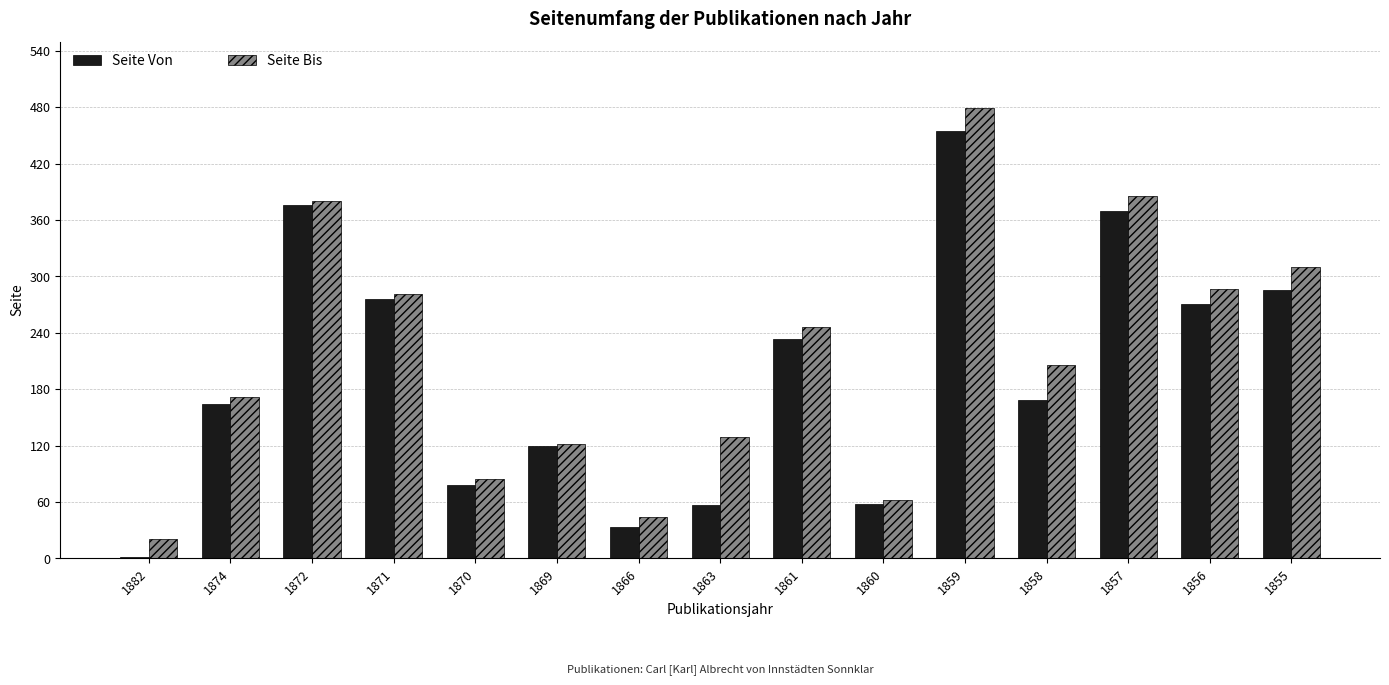

What is the sum of the Seite Von values at 1870 and 1855?

364